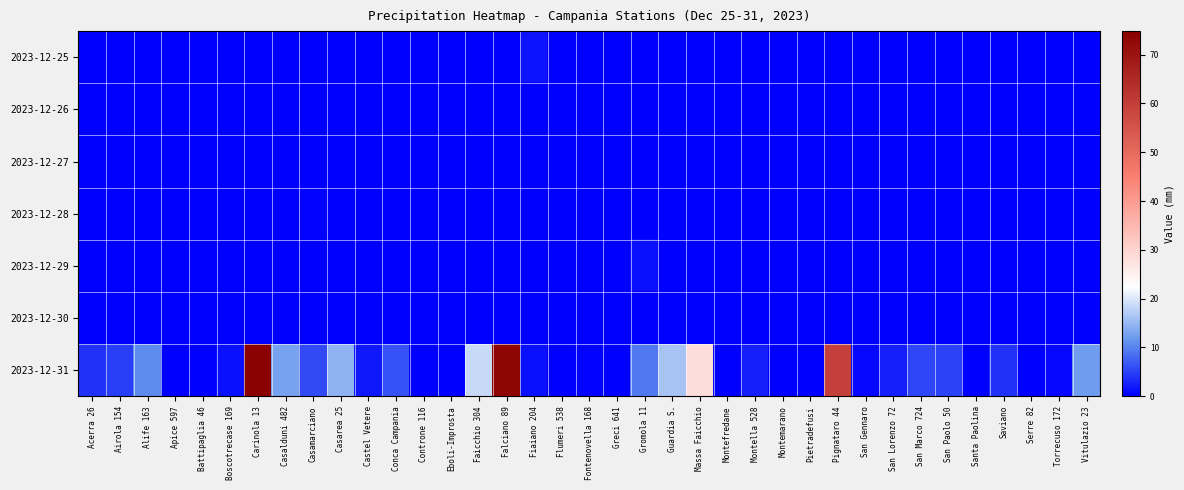

Reading right to left, what are all the values shown in this chart?

2023-12-25: Vitulazio 23=0.0	Torrecuso 172=0.0	Serre 82=0.0	Saviano=0.0	Santa Paolina=0.0	San Paolo 50=0.0	San Marco 724=0.0	San Lorenzo 72=0.0	San Gennaro=0.0	Pignataro 44=0.0	Pietradefusi=0.0	Montemarano=0.0	Montella 528=0.2	Montefredane=0.0	Massa Faicchio=0.0	Guardia S.=0.0	Gromola 11=0.0	Greci 641=0.0	Fontenovella 168=0.0	Flumeri 538=0.0	Fiaiano 204=1.6	Falciano 89=0.0	Faicchio 304=0.0	Eboli-Improsta=0.0	Controne 116=0.0	Conca Campania=0.0	Castel Vetere=0.0	Casarea 25=0.0	Casamarciano=0.0	Casalduni 482=0.0	Carinola 13=0.0	Boscotrecase 169=0.0	Battipaglia 46=0.0	Apice 597=0.0	Alife 163=0.0	Airola 154=0.0	Acerra 26=0.0
2023-12-26: Vitulazio 23=0.0	Torrecuso 172=0.0	Serre 82=0.0	Saviano=0.0	Santa Paolina=0.0	San Paolo 50=0.0	San Marco 724=0.0	San Lorenzo 72=0.0	San Gennaro=0.0	Pignataro 44=0.0	Pietradefusi=0.0	Montemarano=0.0	Montella 528=0.0	Montefredane=0.0	Massa Faicchio=0.0	Guardia S.=0.0	Gromola 11=0.0	Greci 641=0.0	Fontenovella 168=0.0	Flumeri 538=0.0	Fiaiano 204=0.0	Falciano 89=0.0	Faicchio 304=0.0	Eboli-Improsta=0.0	Controne 116=0.0	Conca Campania=0.0	Castel Vetere=0.0	Casarea 25=0.0	Casamarciano=0.0	Casalduni 482=0.0	Carinola 13=0.0	Boscotrecase 169=0.0	Battipaglia 46=0.0	Apice 597=0.0	Alife 163=0.0	Airola 154=0.0	Acerra 26=0.0
2023-12-27: Vitulazio 23=0.0	Torrecuso 172=0.0	Serre 82=0.0	Saviano=0.0	Santa Paolina=0.0	San Paolo 50=0.0	San Marco 724=0.0	San Lorenzo 72=0.0	San Gennaro=0.0	Pignataro 44=0.0	Pietradefusi=0.0	Montemarano=0.0	Montella 528=0.2	Montefredane=0.0	Massa Faicchio=0.0	Guardia S.=0.0	Gromola 11=0.0	Greci 641=0.0	Fontenovella 168=0.0	Flumeri 538=0.0	Fiaiano 204=0.0	Falciano 89=0.0	Faicchio 304=0.0	Eboli-Improsta=0.0	Controne 116=0.0	Conca Campania=0.0	Castel Vetere=0.0	Casarea 25=0.0	Casamarciano=0.0	Casalduni 482=0.0	Carinola 13=0.0	Boscotrecase 169=0.0	Battipaglia 46=0.0	Apice 597=0.0	Alife 163=0.0	Airola 154=0.0	Acerra 26=0.0
2023-12-28: Vitulazio 23=0.0	Torrecuso 172=0.2	Serre 82=0.0	Saviano=0.2	Santa Paolina=0.2	San Paolo 50=0.0	San Marco 724=0.0	San Lorenzo 72=0.2	San Gennaro=0.0	Pignataro 44=0.0	Pietradefusi=0.0	Montemarano=0.2	Montella 528=0.2	Montefredane=0.0	Massa Faicchio=0.0	Guardia S.=0.0	Gromola 11=0.2	Greci 641=0.0	Fontenovella 168=0.0	Flumeri 538=0.2	Fiaiano 204=0.0	Falciano 89=0.0	Faicchio 304=0.0	Eboli-Improsta=0.0	Controne 116=0.0	Conca Campania=0.0	Castel Vetere=0.0	Casarea 25=0.0	Casamarciano=0.4	Casalduni 482=0.0	Carinola 13=0.0	Boscotrecase 169=0.0	Battipaglia 46=0.0	Apice 597=0.0	Alife 163=0.2	Airola 154=0.0	Acerra 26=0.0
2023-12-29: Vitulazio 23=0.0	Torrecuso 172=0.0	Serre 82=0.0	Saviano=0.0	Santa Paolina=0.0	San Paolo 50=0.0	San Marco 724=0.0	San Lorenzo 72=0.0	San Gennaro=0.0	Pignataro 44=0.0	Pietradefusi=0.0	Montemarano=0.0	Montella 528=0.0	Montefredane=0.0	Massa Faicchio=0.0	Guardia S.=0.0	Gromola 11=1.2	Greci 641=0.0	Fontenovella 168=0.0	Flumeri 538=0.0	Fiaiano 204=0.0	Falciano 89=0.0	Faicchio 304=0.0	Eboli-Improsta=0.0	Controne 116=0.0	Conca Campania=0.0	Castel Vetere=0.2	Casarea 25=0.0	Casamarciano=0.0	Casalduni 482=0.0	Carinola 13=0.0	Boscotrecase 169=0.0	Battipaglia 46=0.0	Apice 597=0.0	Alife 163=0.0	Airola 154=0.0	Acerra 26=0.0
2023-12-30: Vitulazio 23=0.0	Torrecuso 172=0.0	Serre 82=0.0	Saviano=0.0	Santa Paolina=0.0	San Paolo 50=0.0	San Marco 724=0.0	San Lorenzo 72=0.0	San Gennaro=0.0	Pignataro 44=0.0	Pietradefusi=0.0	Montemarano=0.0	Montella 528=0.2	Montefredane=0.0	Massa Faicchio=0.0	Guardia S.=0.0	Gromola 11=0.0	Greci 641=0.0	Fontenovella 168=0.0	Flumeri 538=0.0	Fiaiano 204=0.0	Falciano 89=0.0	Faicchio 304=0.0	Eboli-Improsta=0.0	Controne 116=0.0	Conca Campania=0.0	Castel Vetere=0.2	Casarea 25=0.0	Casamarciano=0.0	Casalduni 482=0.0	Carinola 13=0.0	Boscotrecase 169=0.0	Battipaglia 46=0.0	Apice 597=0.0	Alife 163=0.0	Airola 154=0.0	Acerra 26=0.0
2023-12-31: Vitulazio 23=12.0	Torrecuso 172=0.8	Serre 82=0.0	Saviano=3.8	Santa Paolina=0.0	San Paolo 50=5.0	San Marco 724=5.4	San Lorenzo 72=2.6	San Gennaro=0.8	Pignataro 44=59.6	Pietradefusi=0.0	Montemarano=0.2	Montella 528=2.4	Montefredane=0.2	Massa Faicchio=28.6	Guardia S.=16.2	Gromola 11=9.2	Greci 641=0.0	Fontenovella 168=0.4	Flumeri 538=0.2	Fiaiano 204=1.4	Falciano 89=73.6	Faicchio 304=18.6	Eboli-Improsta=0.0	Controne 116=0.0	Conca Campania=6.2	Castel Vetere=1.8	Casarea 25=14.4	Casamarciano=5.6	Casalduni 482=12.8	Carinola 13=74.8	Boscotrecase 169=1.4	Battipaglia 46=0.0	Apice 597=0.2	Alife 163=10.6	Airola 154=4.8	Acerra 26=4.0